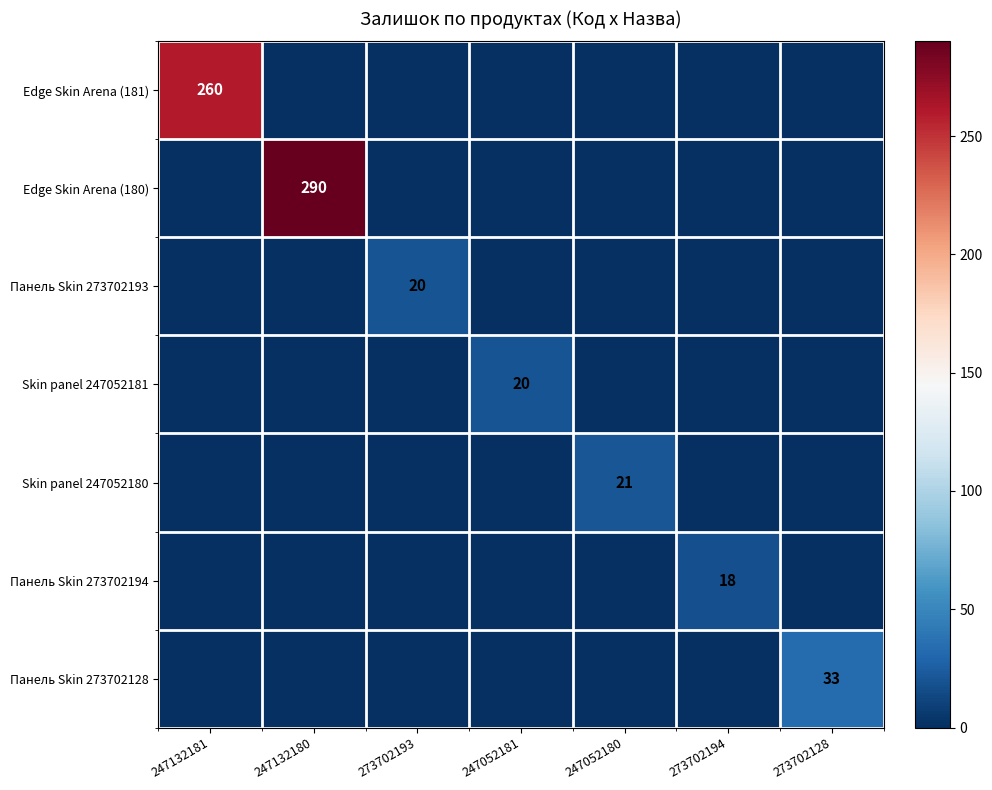

The value of Панель Skin 273702128 at 273702128 is 33. True or false?

True